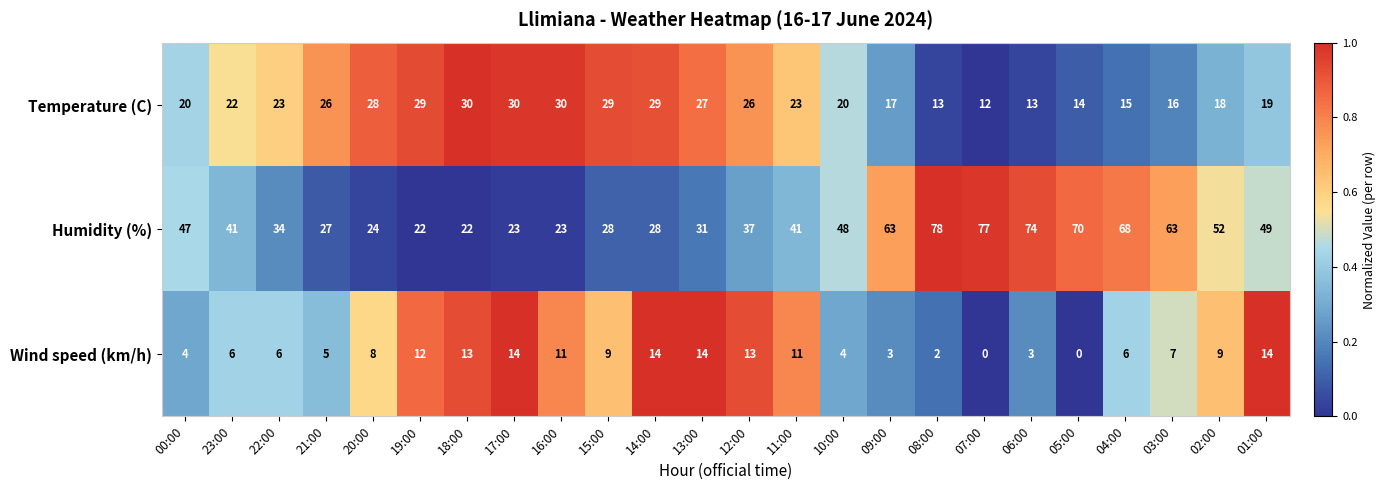

What is the total value across all series at 19:00?

63